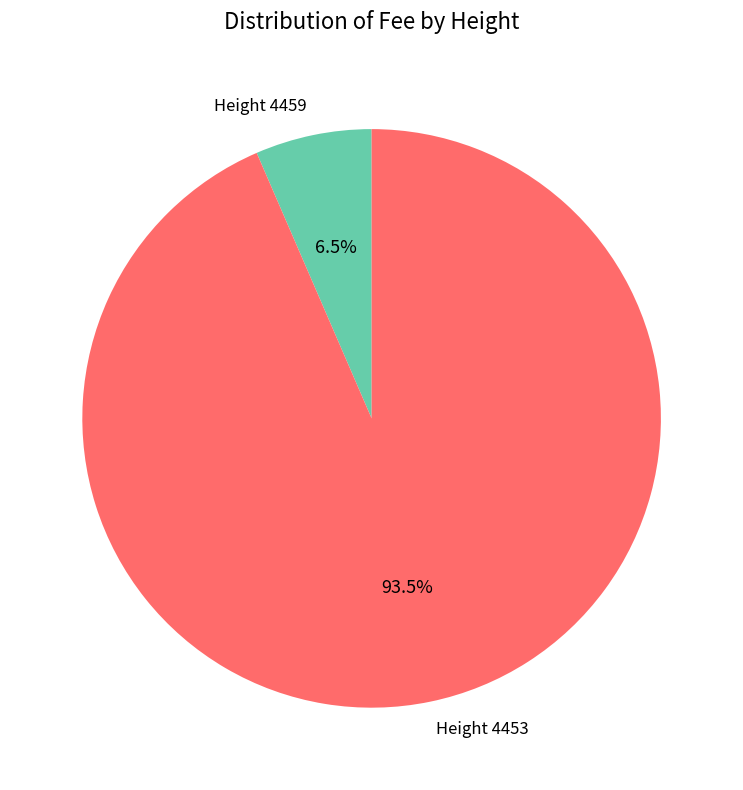

How many slices are in this pie chart?

2